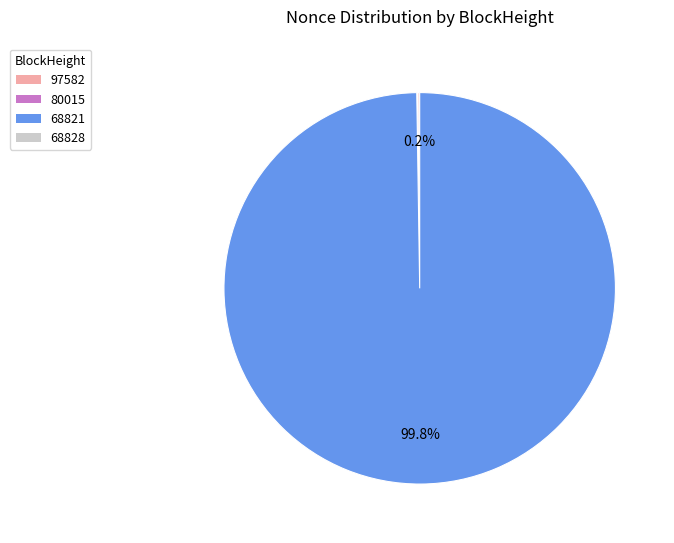

Does any single category account for the majority?

Yes